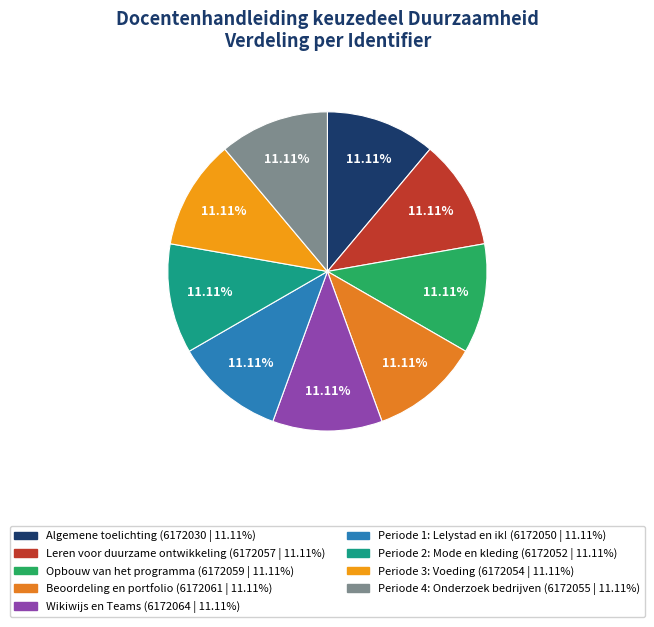

What percentage is NOT represented by Periode 1: Lelystad en ik!?

88.9%